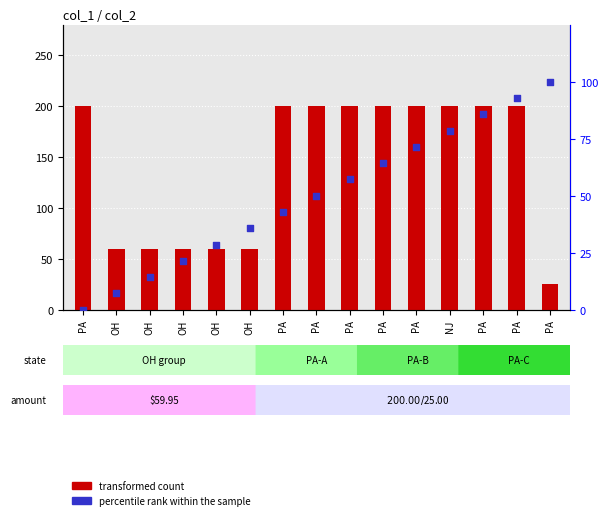

What are all the series names shown in the legend?

transformed count, percentile rank within the sample